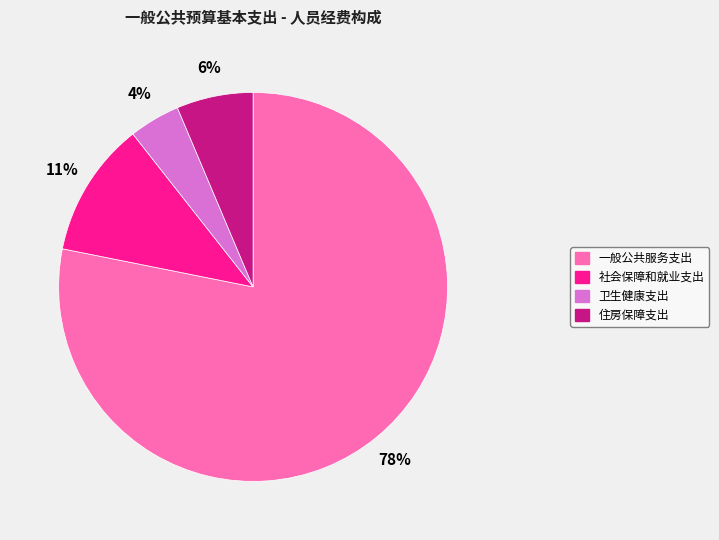

Does 卫生健康支出 account for over 50% of the chart?

No